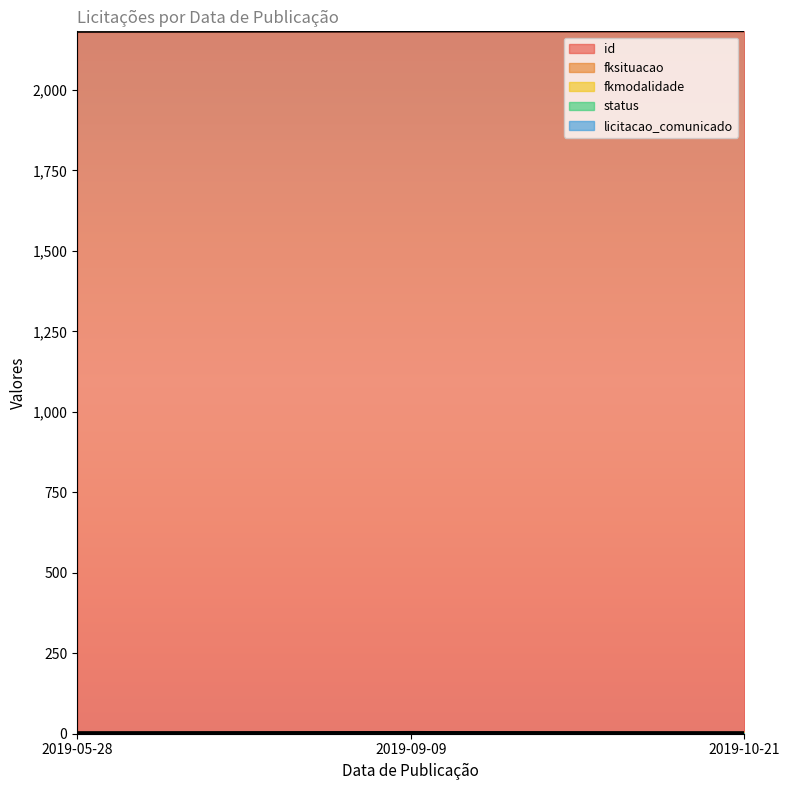

The fksituacao series shows 3 at 2019-10-21. True or false?

True